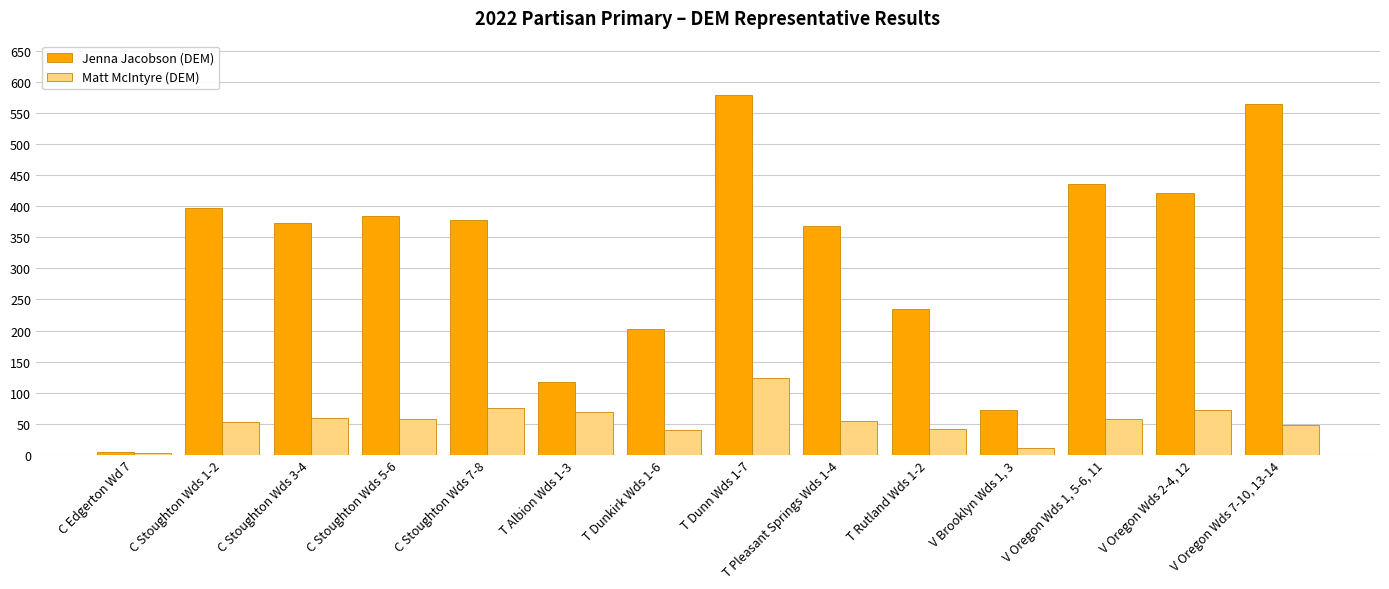

What is the sum of all Matt McIntyre (DEM) values?

761